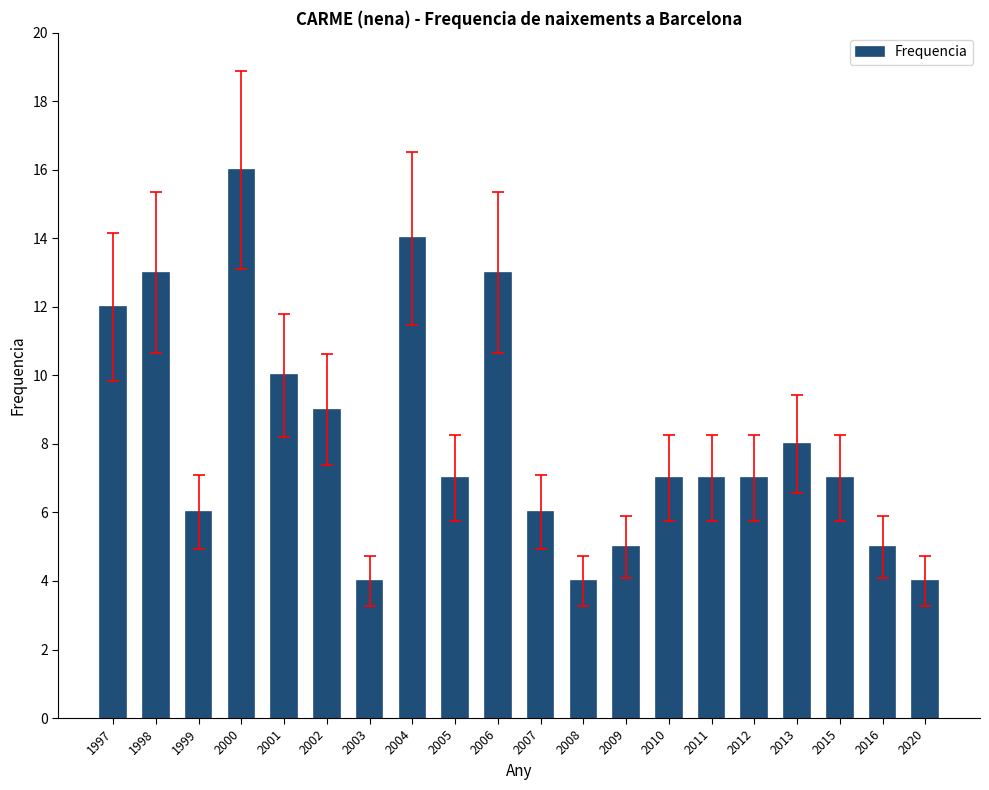

What is the smallest value displayed?

4